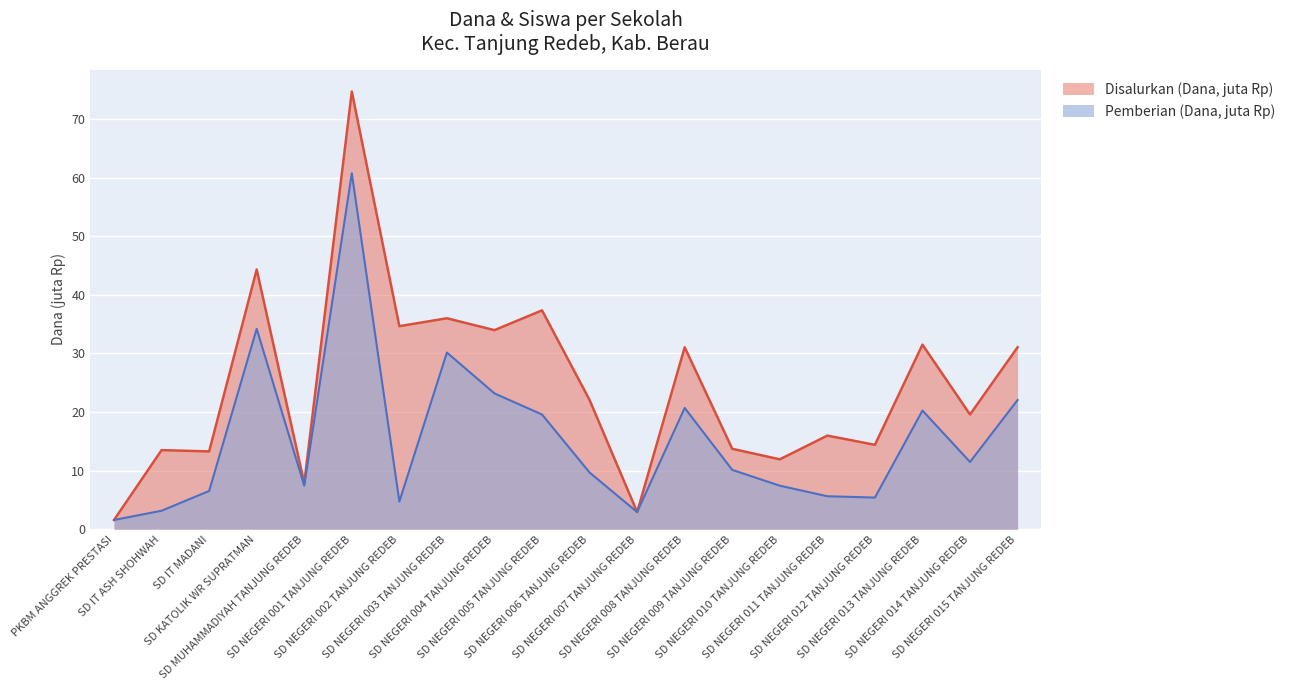

Rank the series at SD NEGERI 001 TANJUNG REDEB from lowest to highest value.

Pemberian (Dana, juta Rp), Disalurkan (Dana, juta Rp)